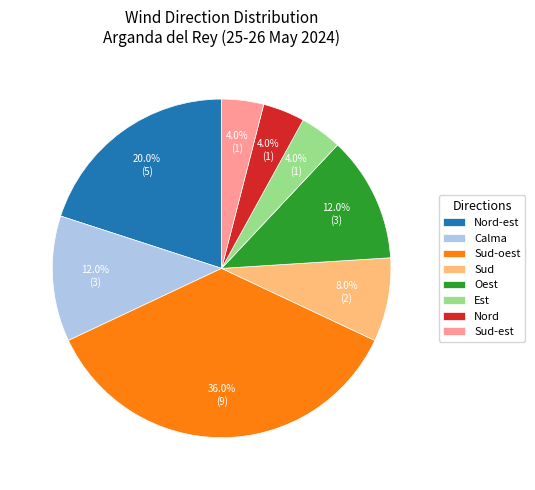

How many segments does this pie chart have?

8